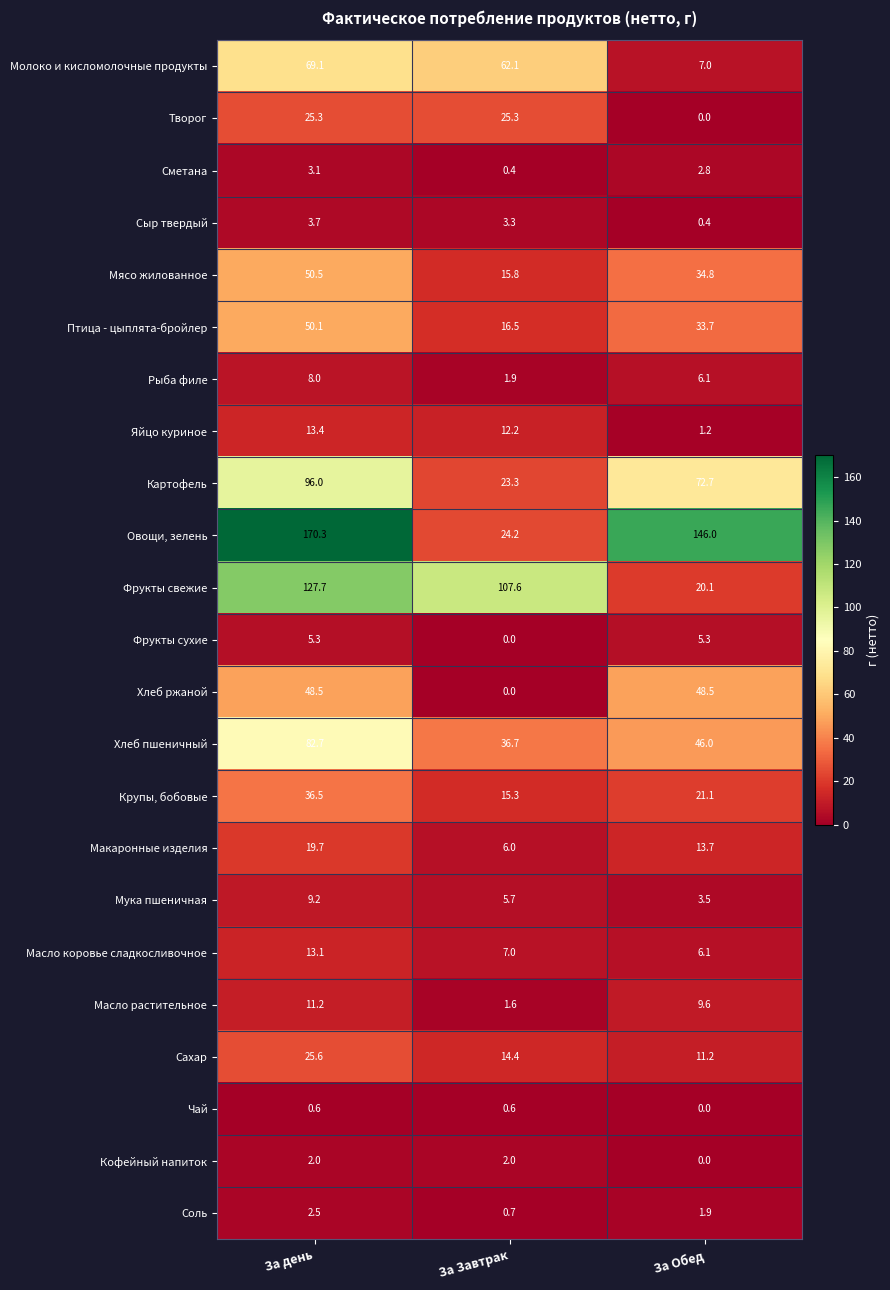

Between За Завтрак and За Обед, which series saw the biggest shift?

Овощи, зелень